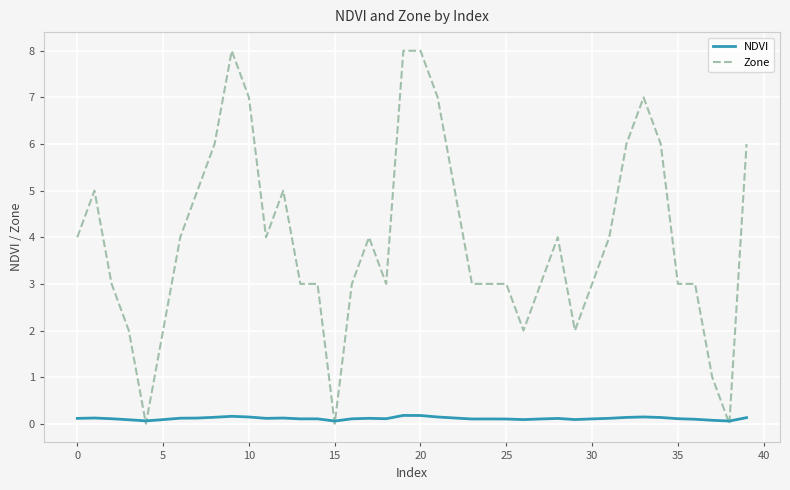

What is the maximum value for Zone?

8.0